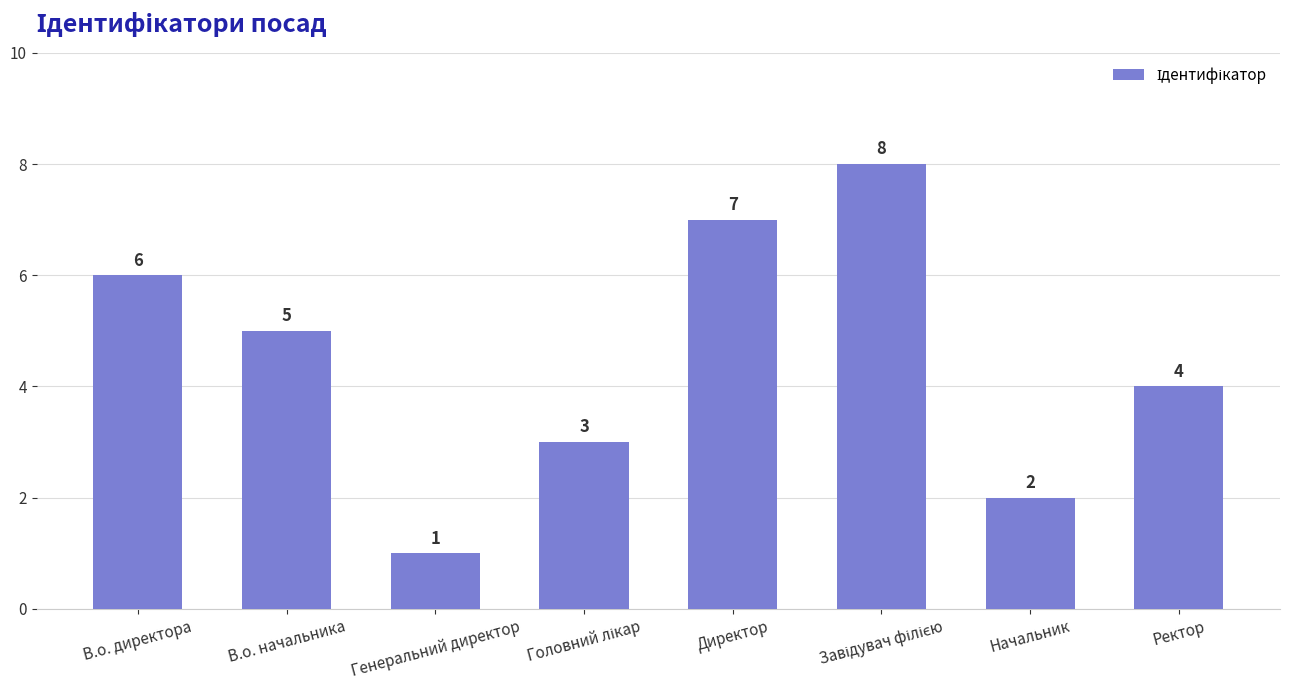

Where does the data first go above 5?

В.о. директора